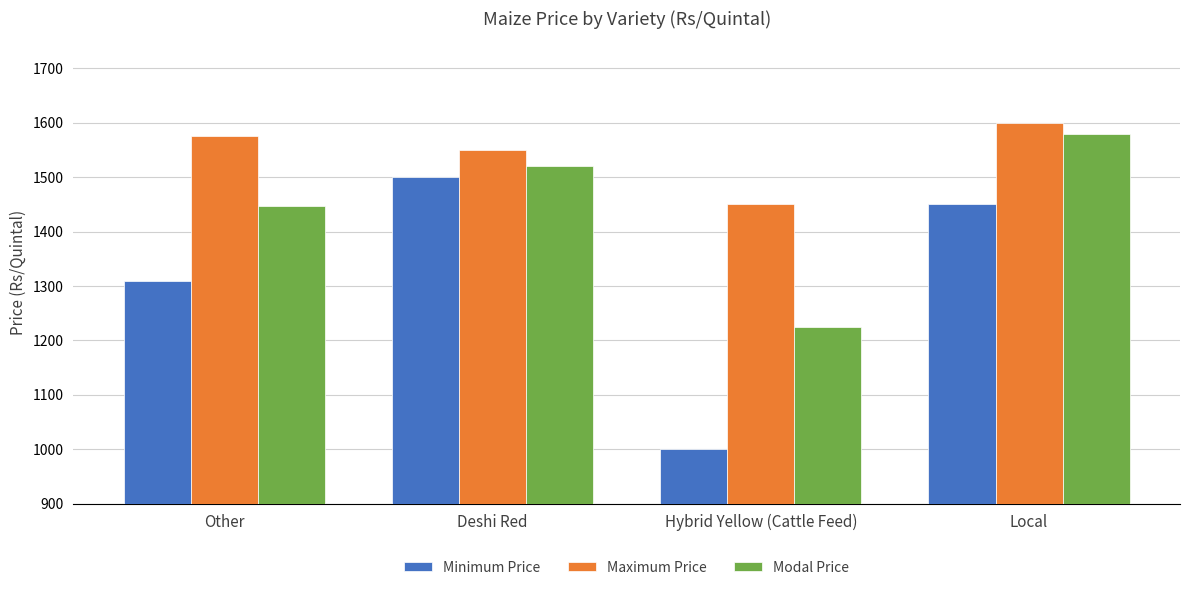

Reading left to right, extract all data points from this chart.

Minimum Price: Other=1309	Deshi Red=1500	Hybrid Yellow (Cattle Feed)=1000	Local=1450
Maximum Price: Other=1576	Deshi Red=1550	Hybrid Yellow (Cattle Feed)=1450	Local=1600
Modal Price: Other=1448	Deshi Red=1520	Hybrid Yellow (Cattle Feed)=1225	Local=1580